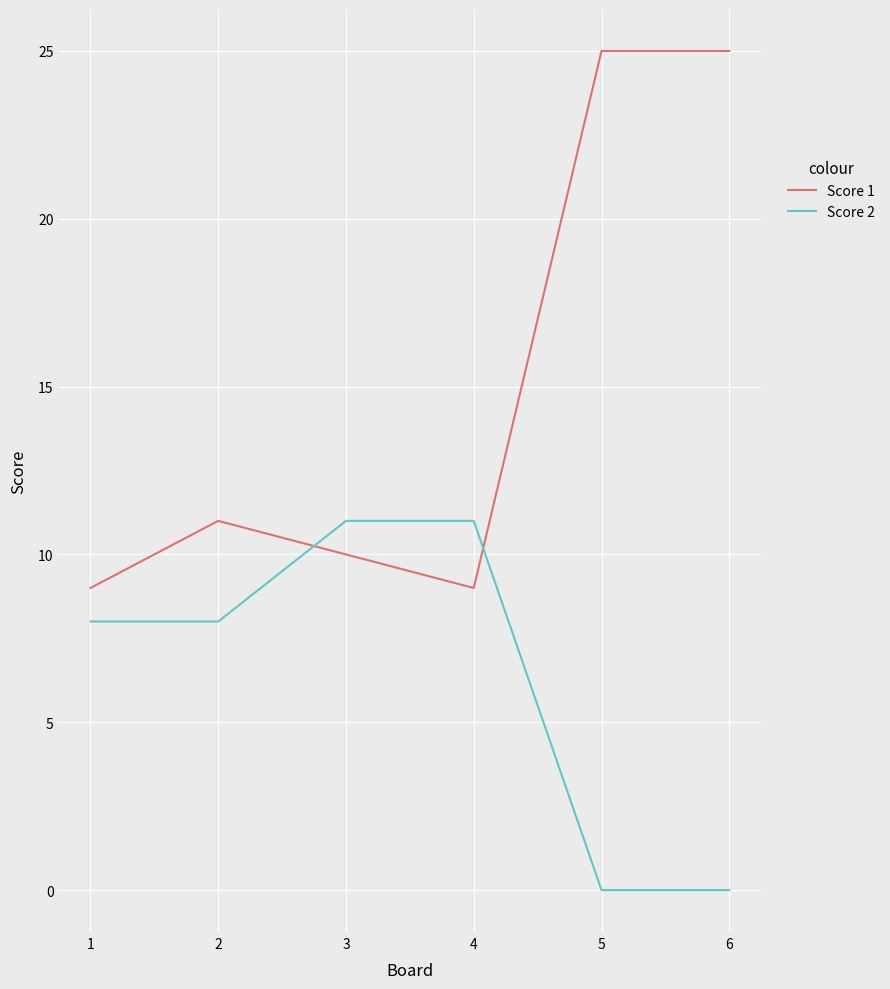

Is it true that Score 2 equals 11 at 4?

True